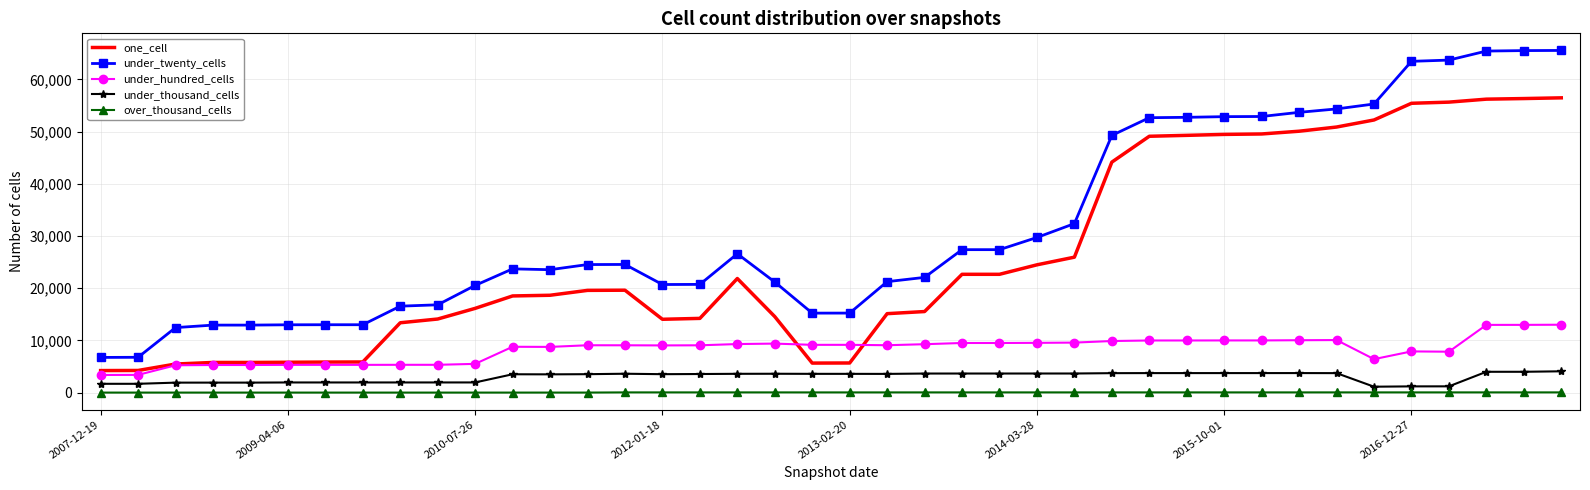

What is the maximum value for under_twenty_cells?

65536